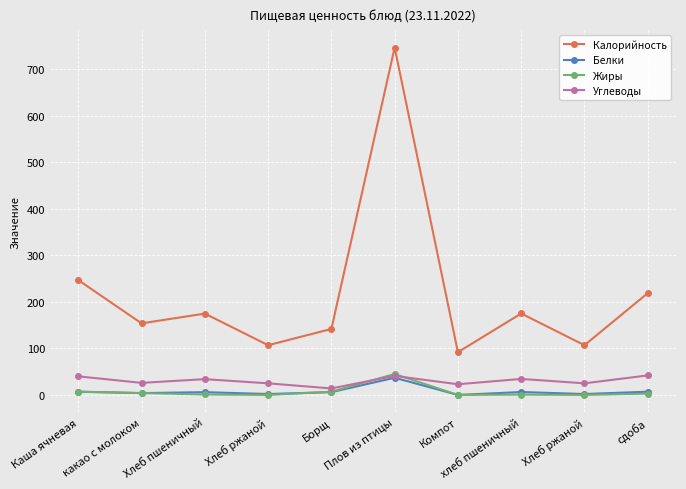

What is the maximum value for Углеводы?

42.0